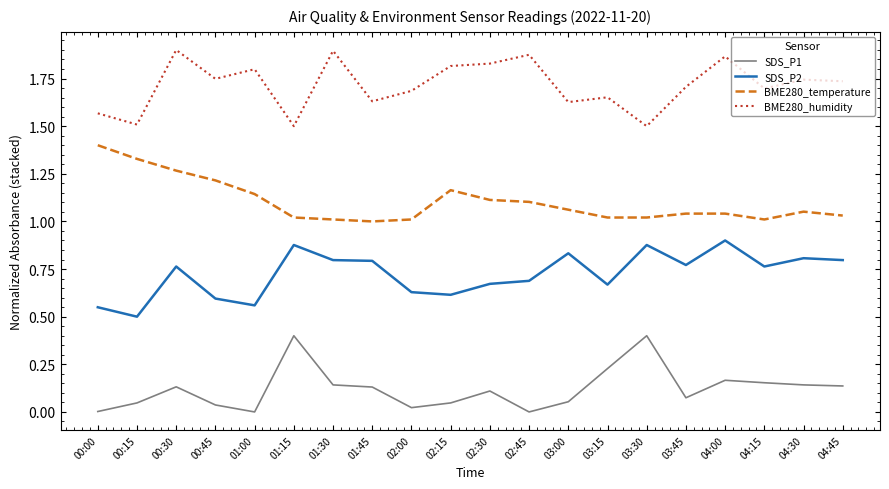

True or false: SDS_P2 and BME280_humidity cross at least once.

False